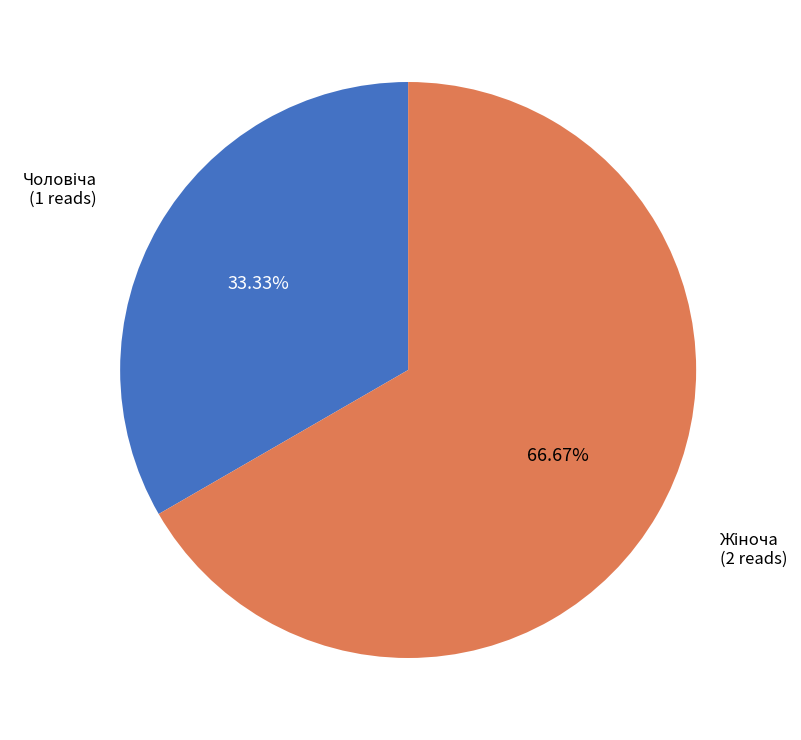

To the nearest percent, what is the combined percentage of Жіноча and Чоловіча?

100%